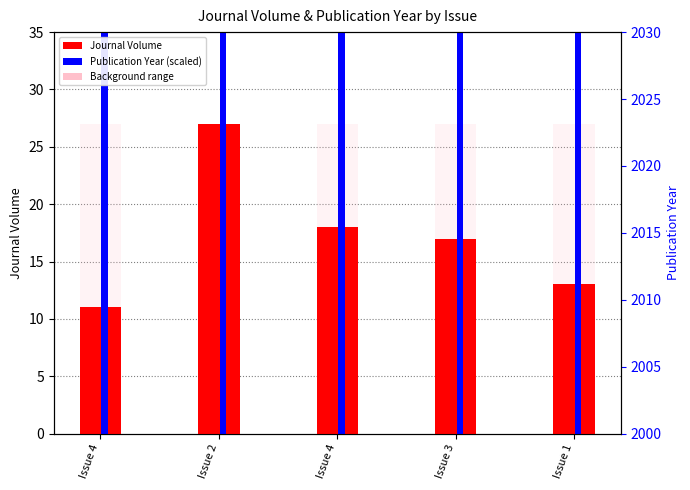

Which category has the lowest value in the Journal Volume series?

Issue 4